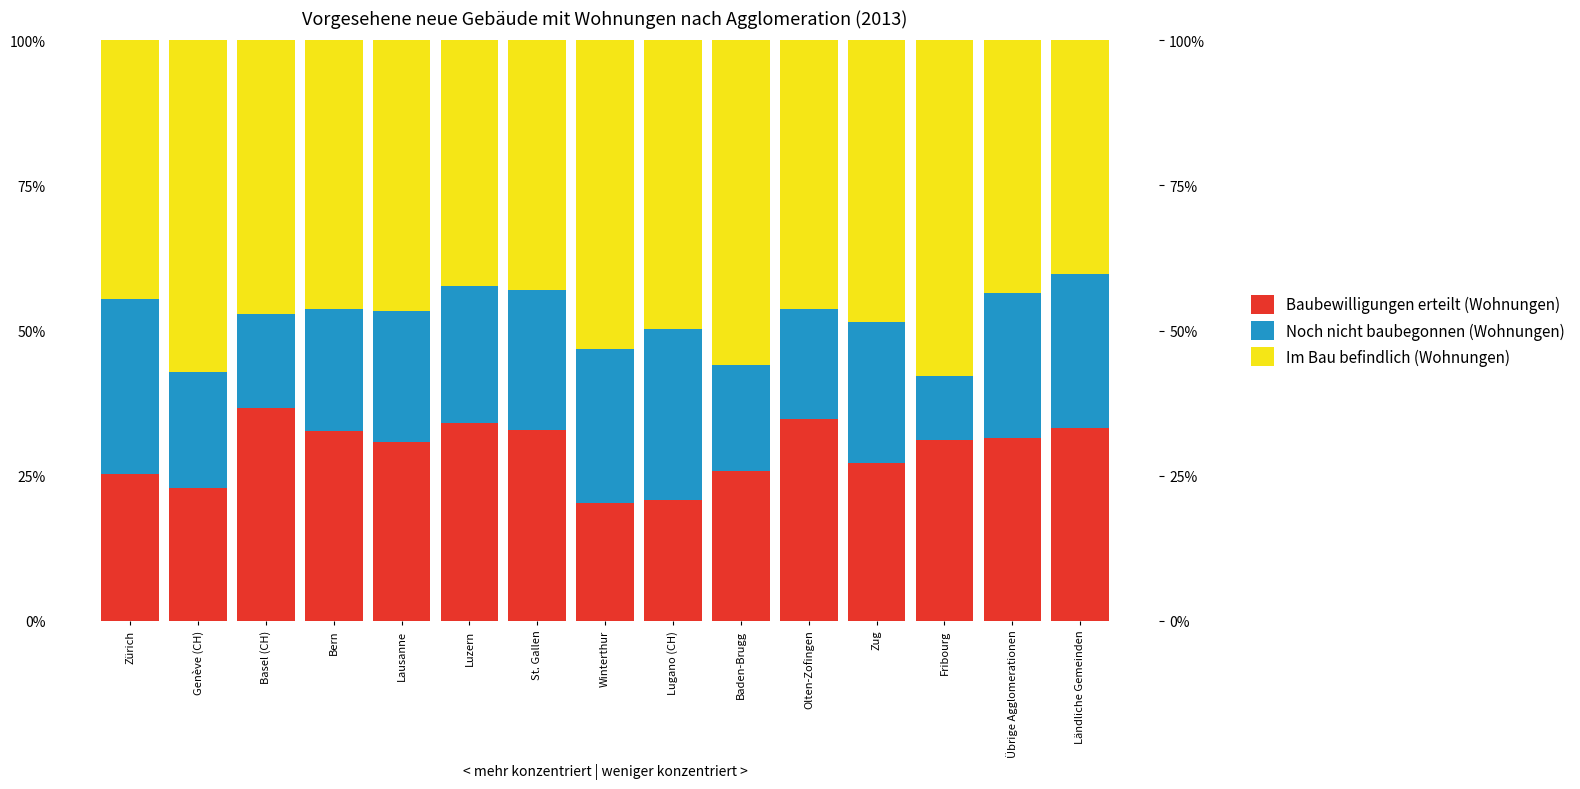

What is the difference between the second highest and minimum values in the Baubewilligungen erteilt (Wohnungen) series?

14.4